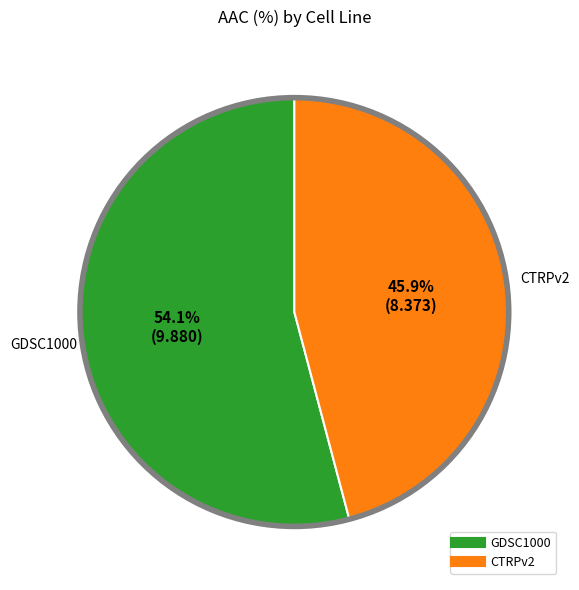

How many slices are in this pie chart?

2